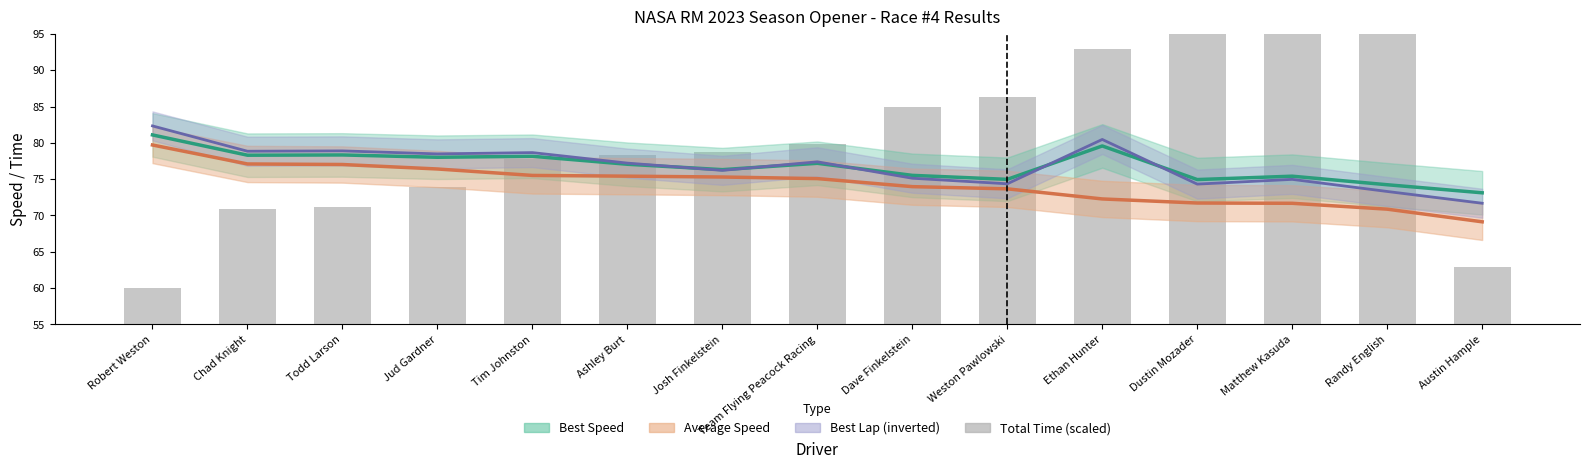

Reading left to right, list all the values displayed in this chart.

Robert Weston=60.0	Chad Knight=70.9	Todd Larson=71.2	Jud Gardner=73.9	Tim Johnston=77.8	Ashley Burt=78.3	Josh Finkelstein=78.8	Team Flying Peacock Racing=79.8	Dave Finkelstein=84.9	Weston Pawlowski=86.3	Ethan Hunter=93.0	Dustin Mozader=95.7	Matthew Kasuda=95.9	Randy English=100.0	Austin Hample=62.9